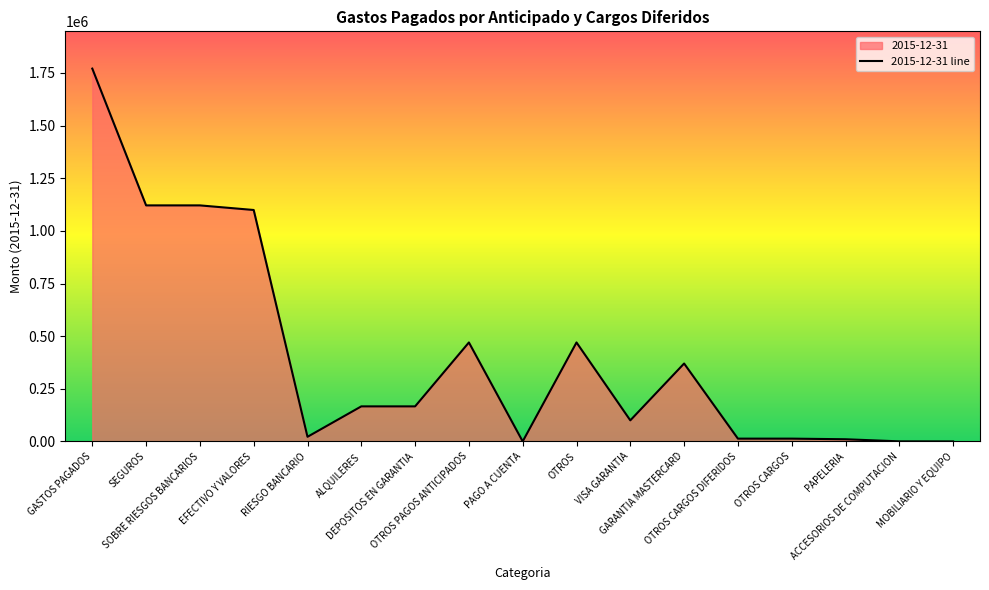

How many values are above zero?

16